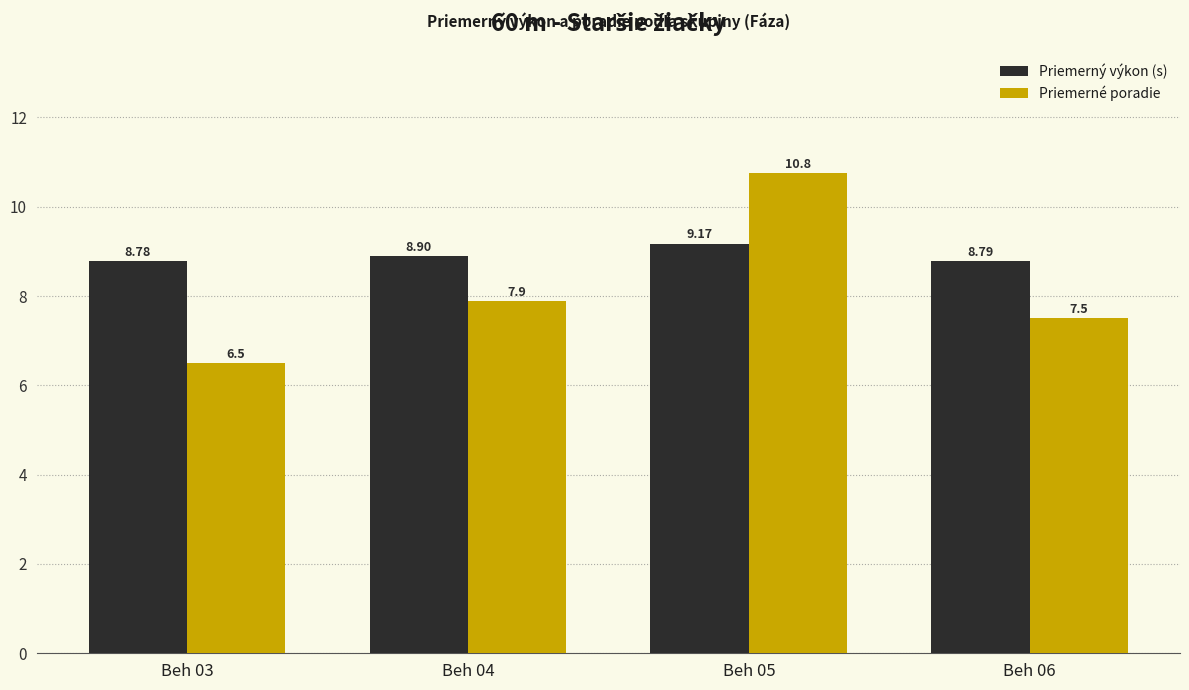

How many categories are shown in the chart?

4